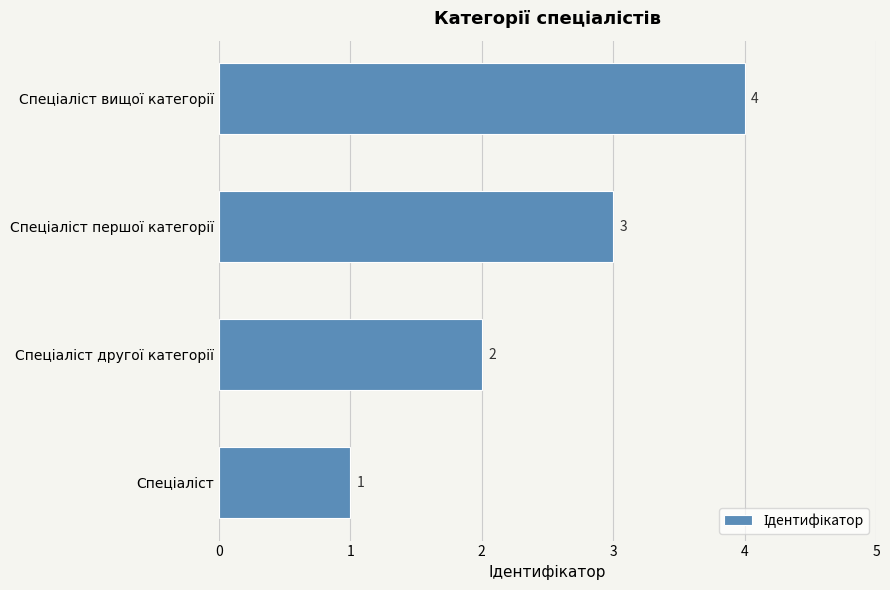

How many values are between 2 and 4?

3